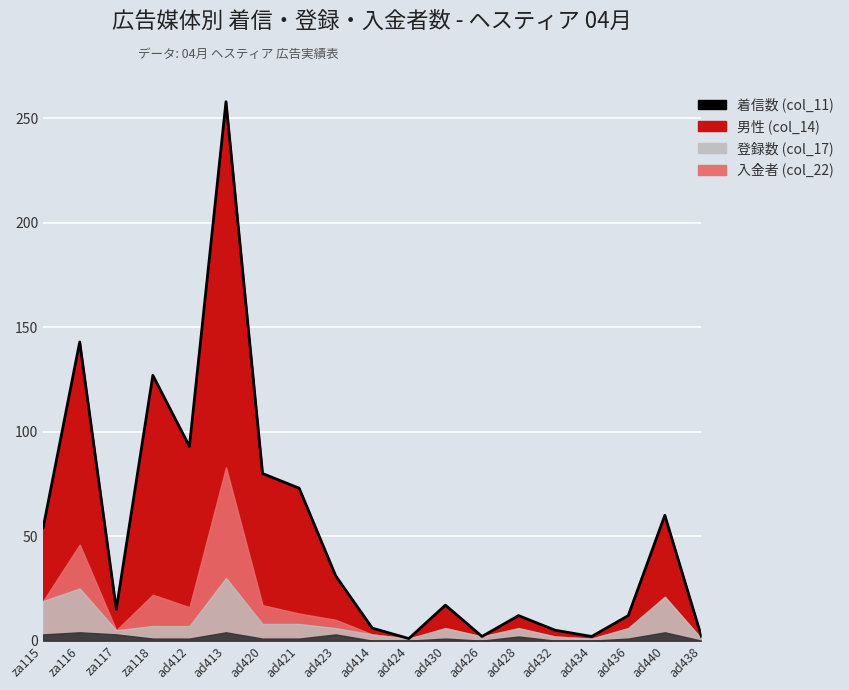

The value of 入金者 (col_22) at za116 is 4. True or false?

True